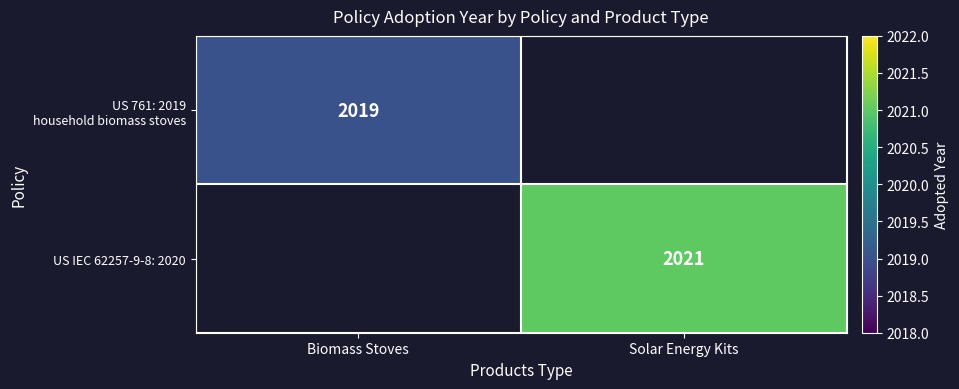

Is it true that US IEC 62257-9-8: 2020 equals 450 at Solar Energy Kits?

False